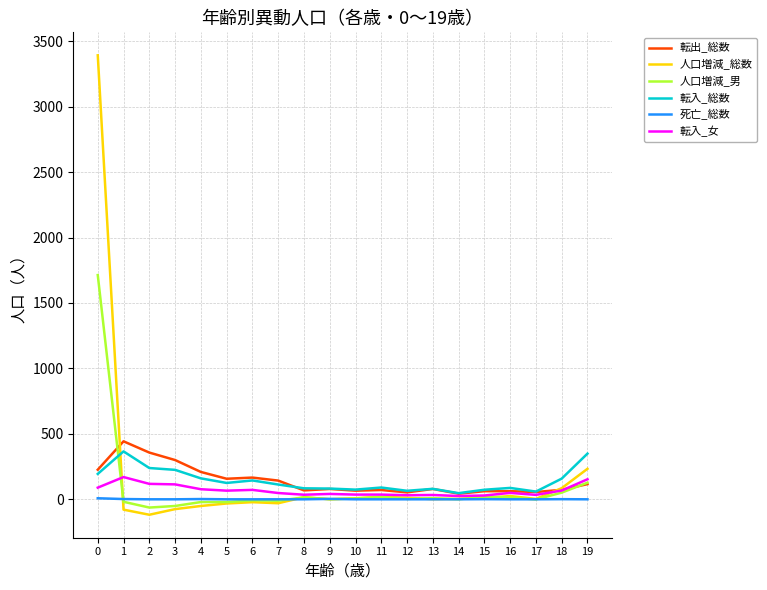

What is the maximum value for 人口増減_総数?

3392